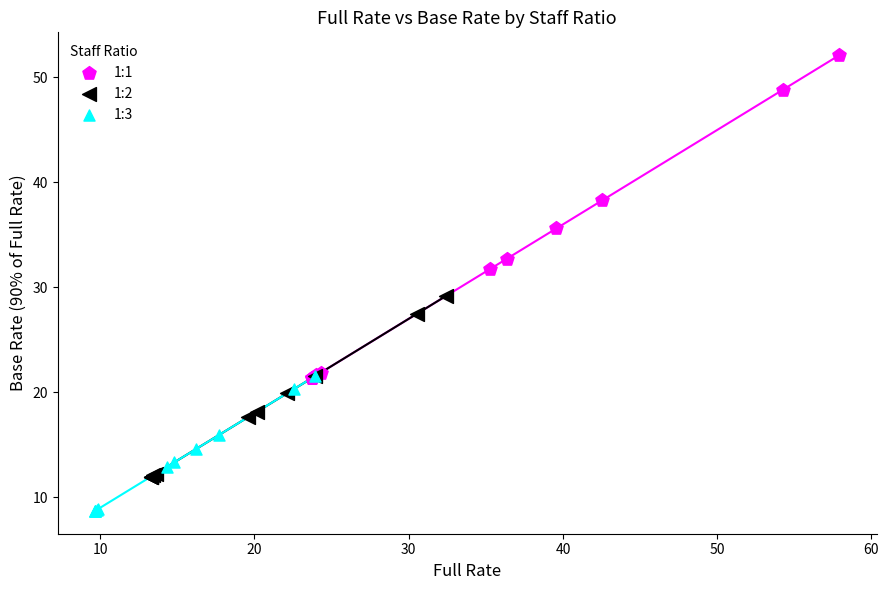

Which series contains the highest Y value?

1:1